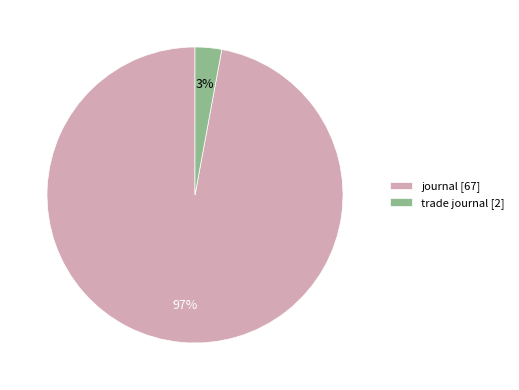

To the nearest percent, what percentage of the pie is journal?

97%